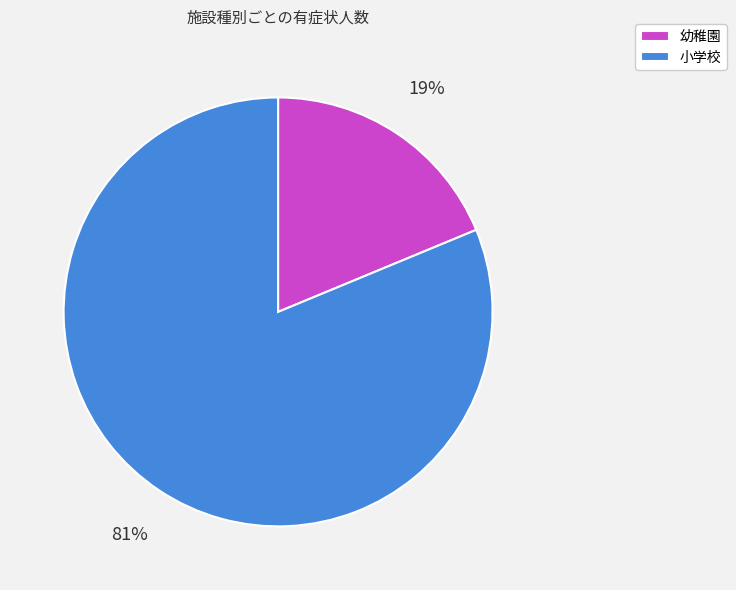

Which has a higher value, 幼稚園 or 小学校?

小学校